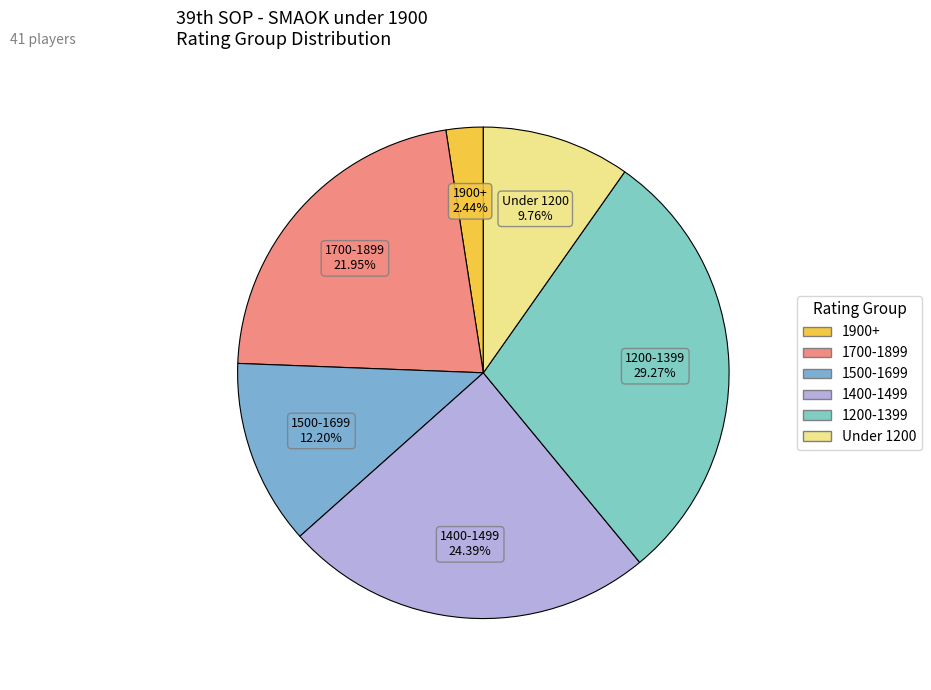

How many segments does this pie chart have?

6